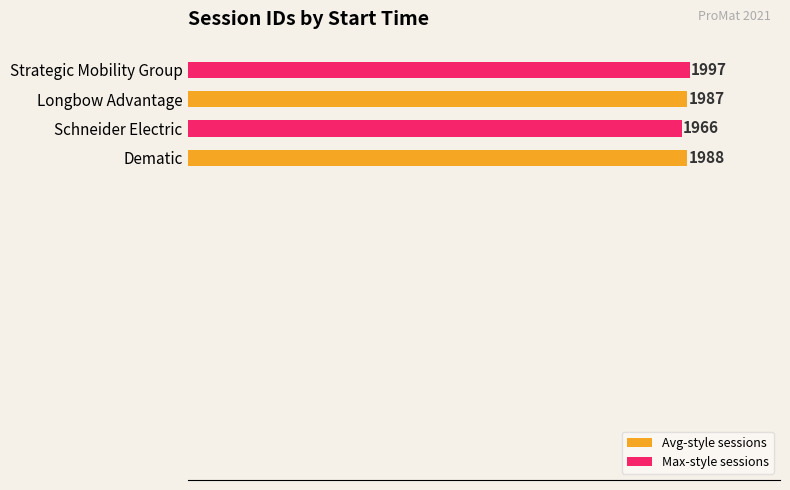

What is the maximum value shown in the chart?

1997